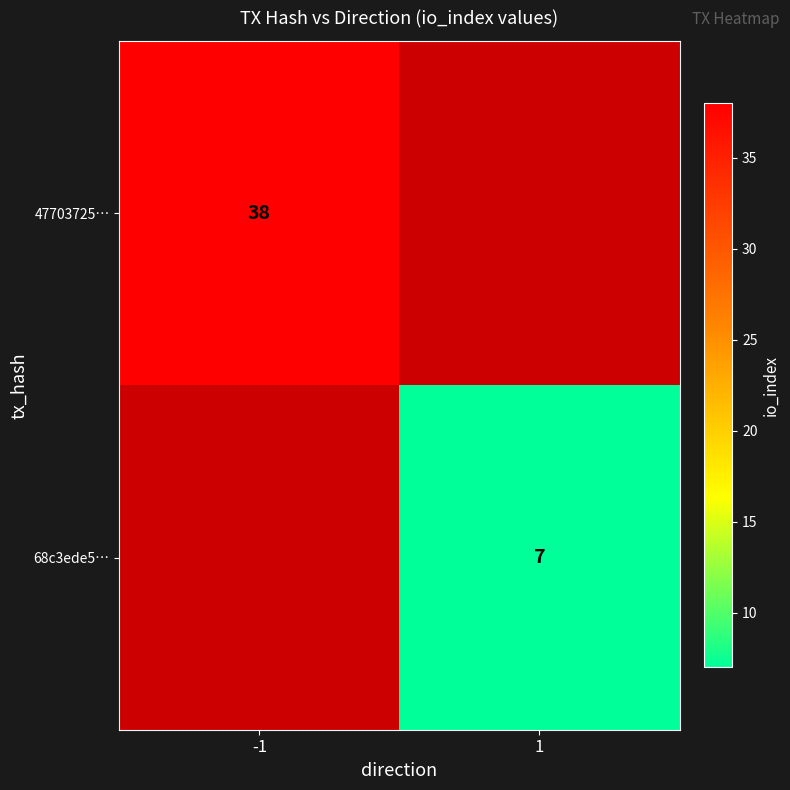

The 47703725… series shows 16.3 at -1. True or false?

False